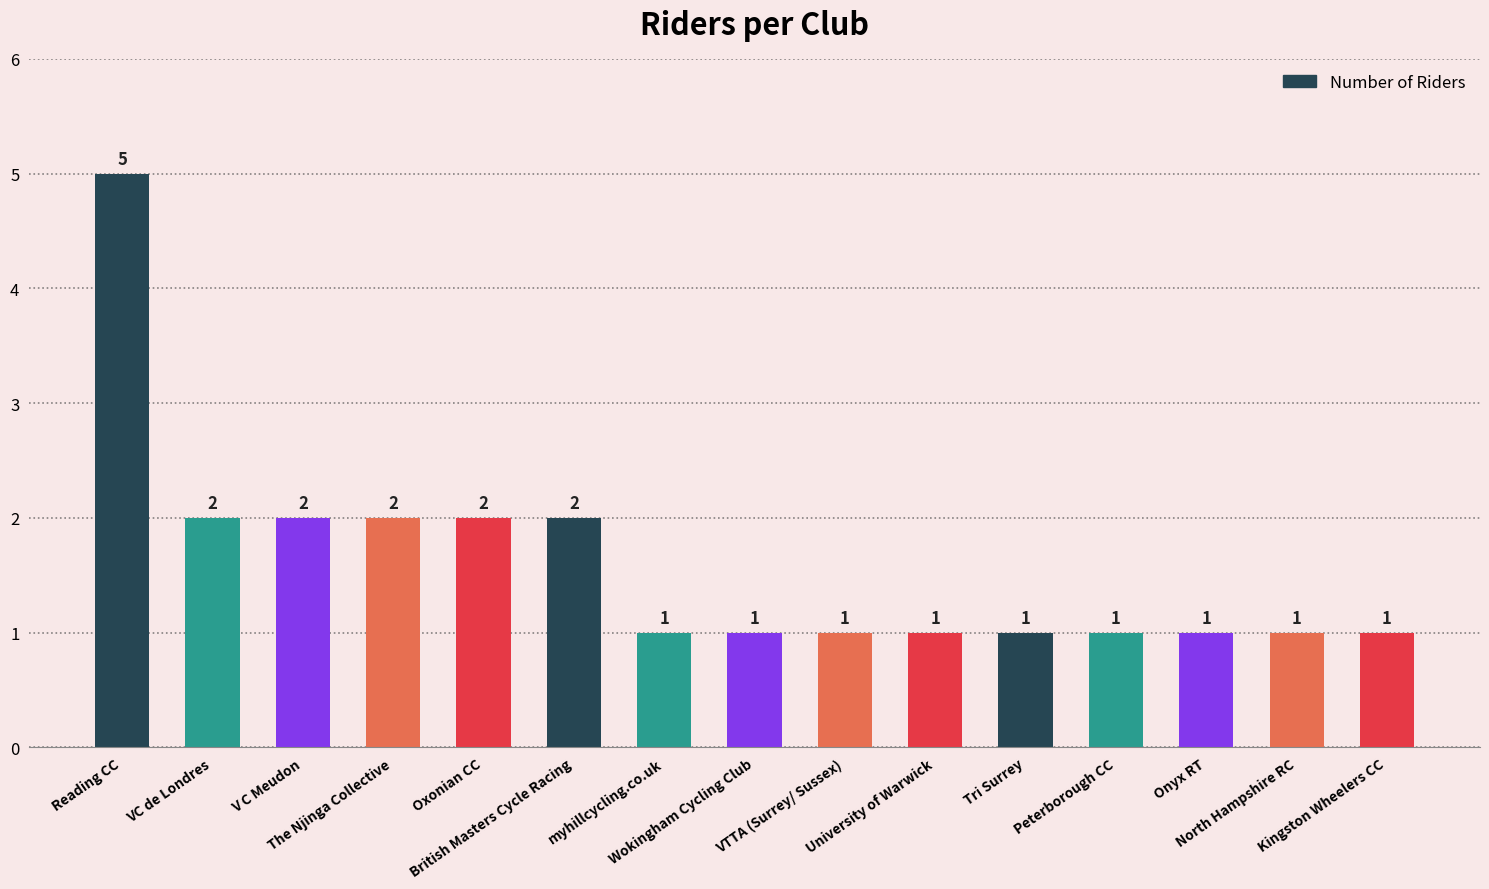

Does the chart contain any negative values?

No